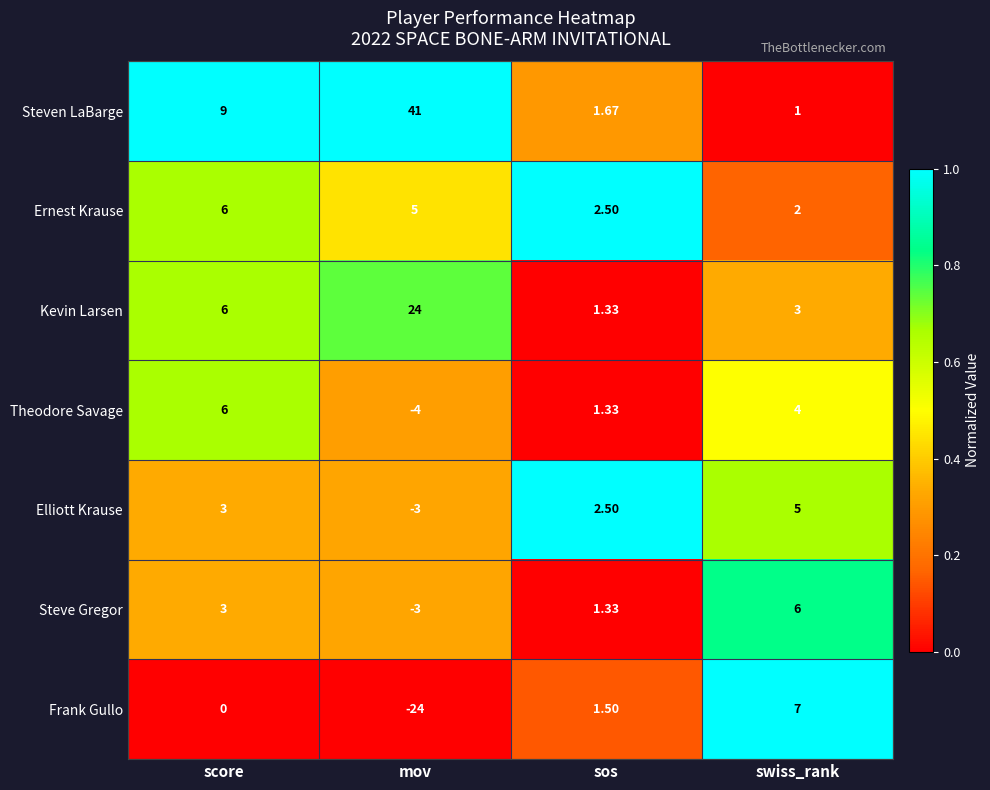

Which series has the largest total across all categories?

Steven LaBarge